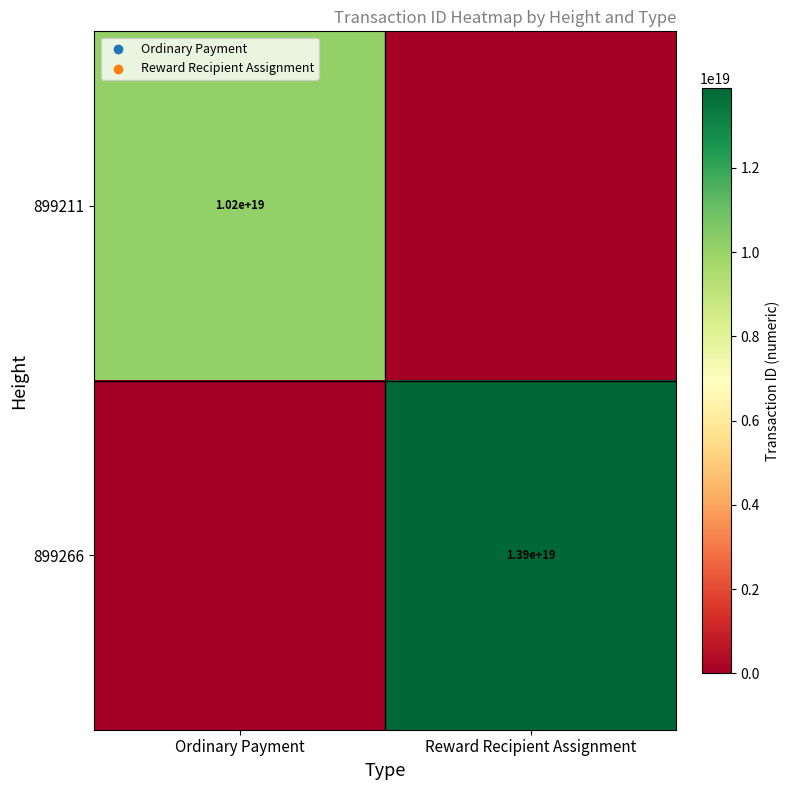

Between Reward Recipient Assignment and Ordinary Payment, which is larger?

Ordinary Payment